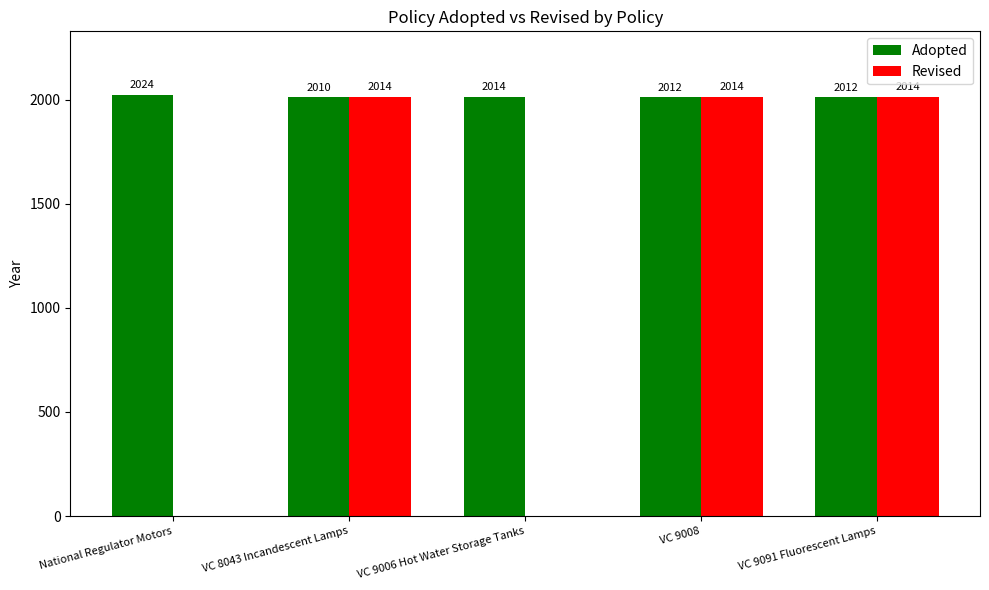

What is the maximum value for Adopted?

2024